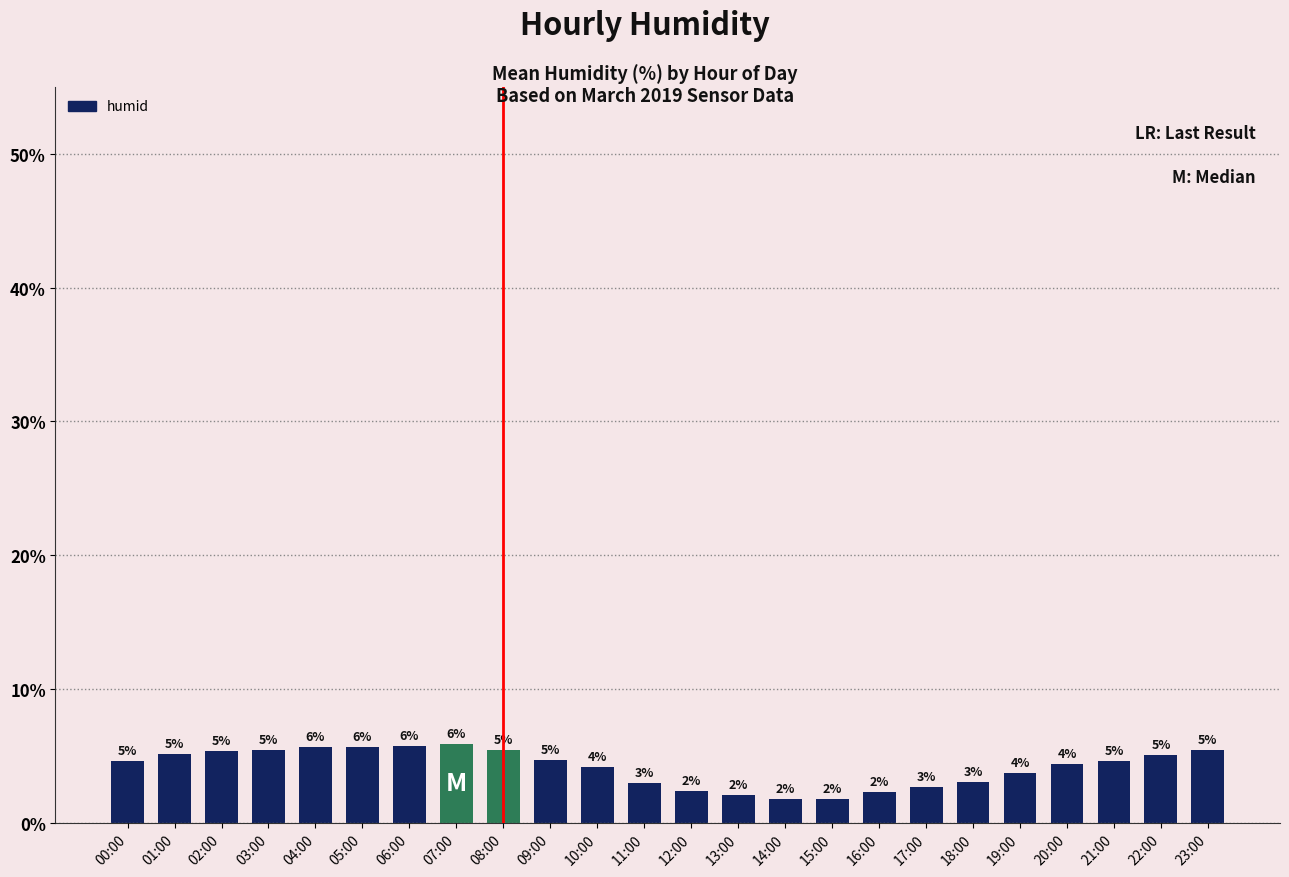

At which label does the data first exceed 4?

00:00